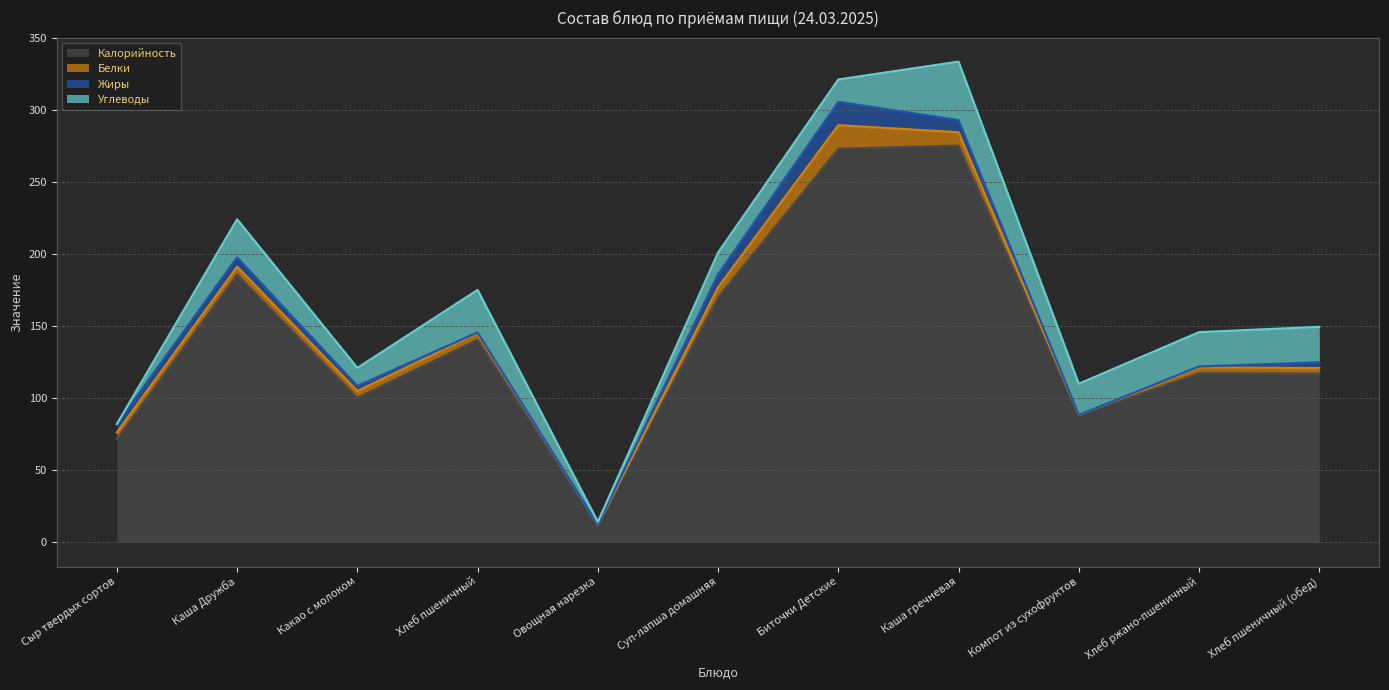

True or false: Углеводы has more than 0 interior local peaks.

True